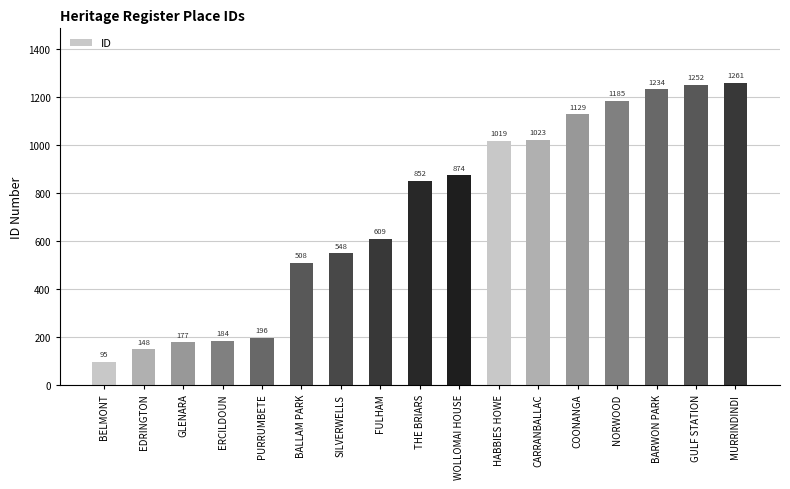

Rank the categories by value from highest to lowest.

MURRINDINDI, GULF STATION, BARWON PARK, NORWOOD, COONANGA, CARRANBALLAC, HABBIES HOWE, WOLLOMAI HOUSE, THE BRIARS, FULHAM, SILVERWELLS, BALLAM PARK, PURRUMBETE, ERCILDOUN, GLENARA, EDRINGTON, BELMONT